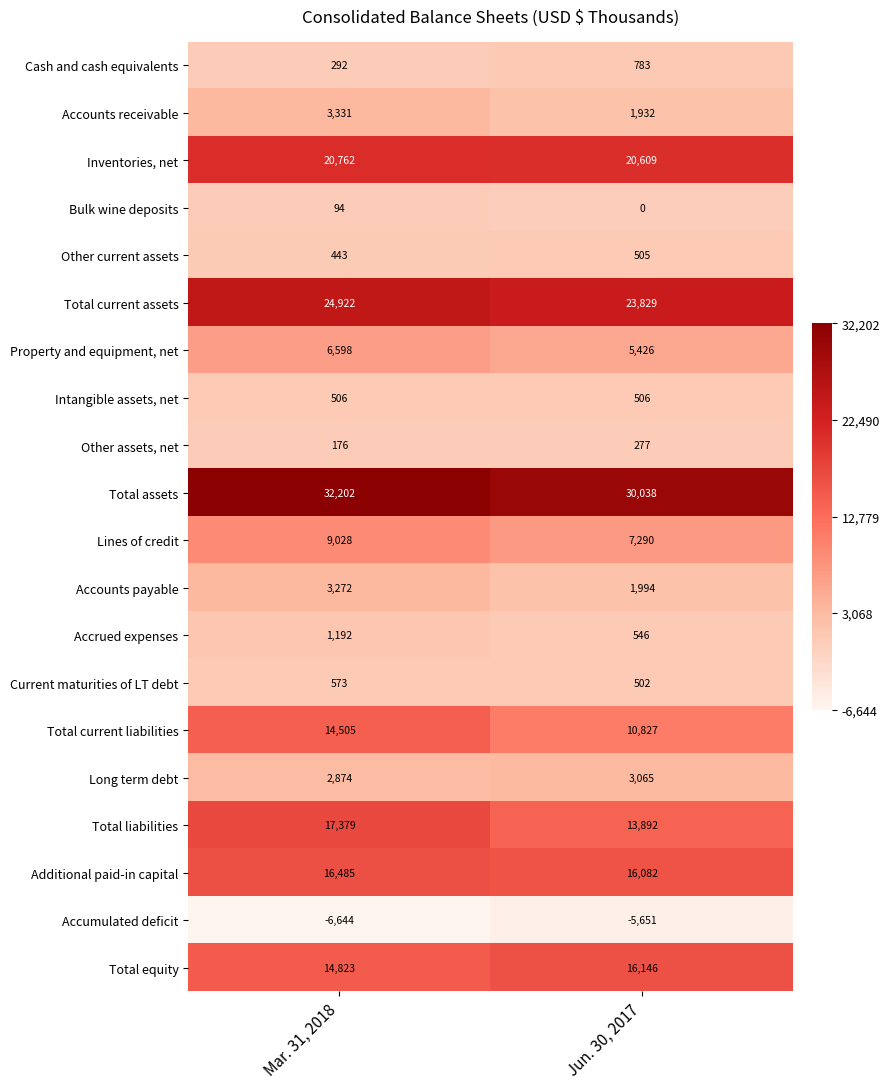

What is the total value across all series at Jun. 30, 2017?

148598